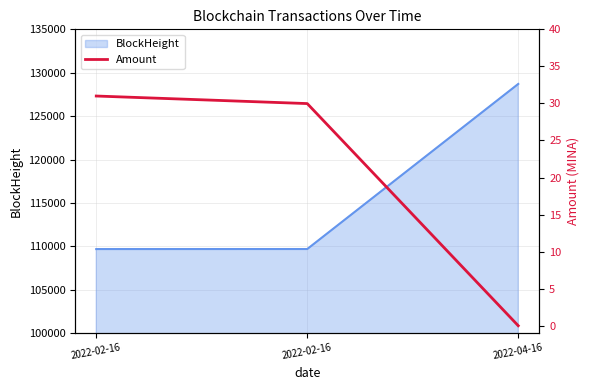

Reading left to right, list all the values displayed in this chart.

2022-02-16=31.0	2022-02-16=30.0	2022-04-16=0.0